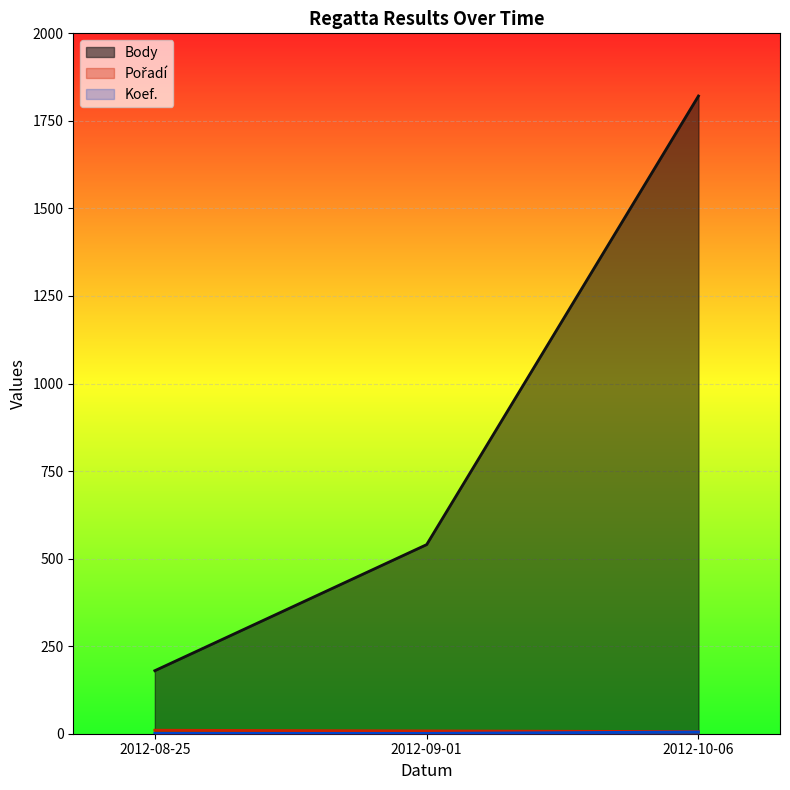

Count the Pořadí values in the range 6 to 10.

3